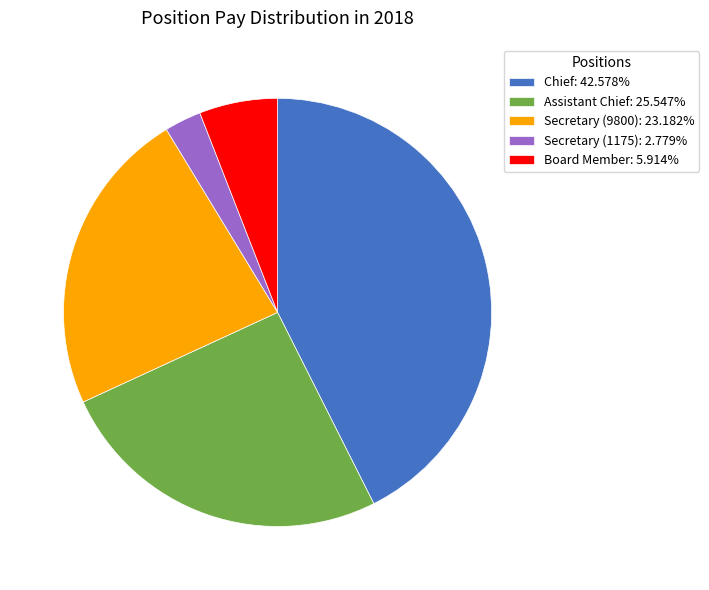

Is the sum of Secretary (9800): 23.182% and Secretary (1175): 2.779% greater than half?

No